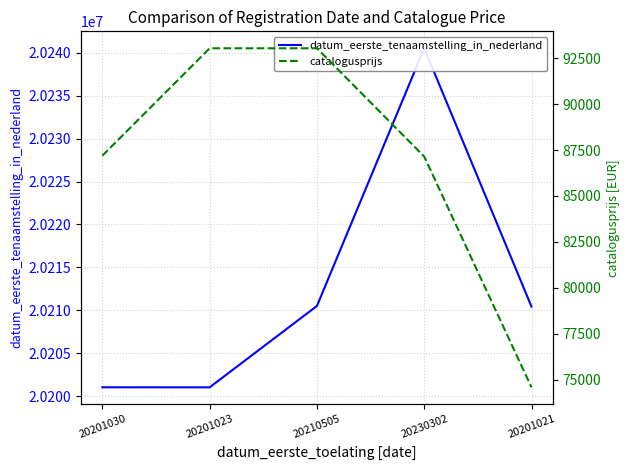

True or false: datum_eerste_tenaamstelling_in_nederland and catalogusprijs intersect in this chart.

False